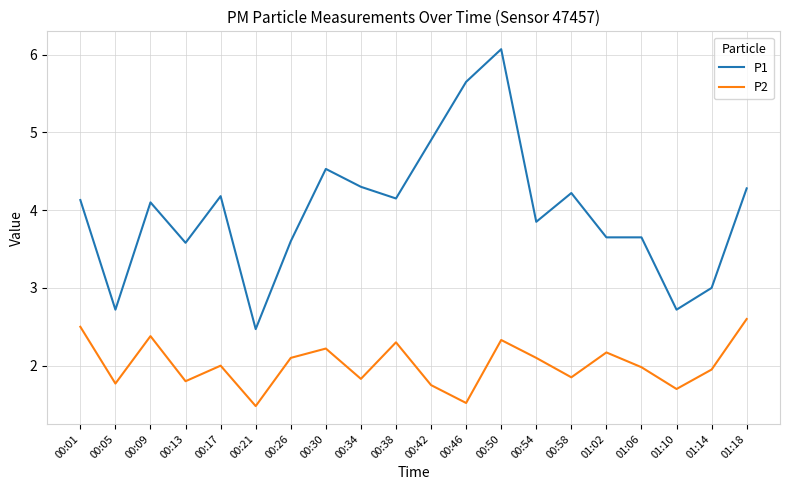

Does the chart display data point markers on the line(s)?

No